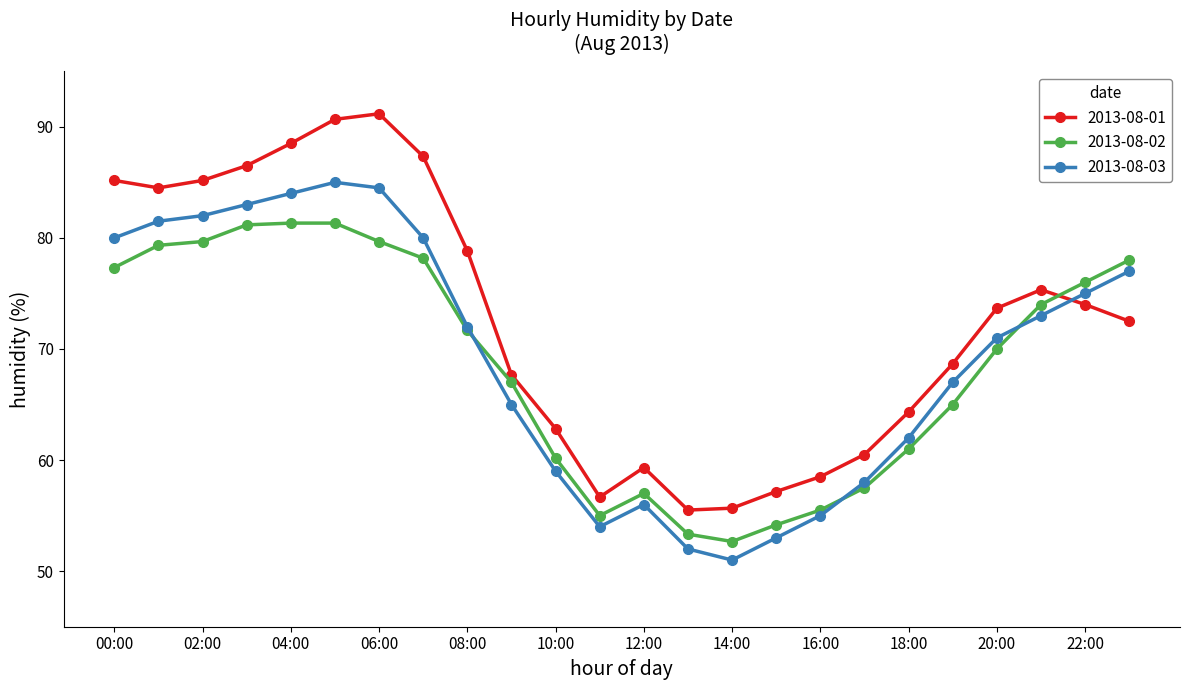

At how many categories does at least one series exceed 69?

13